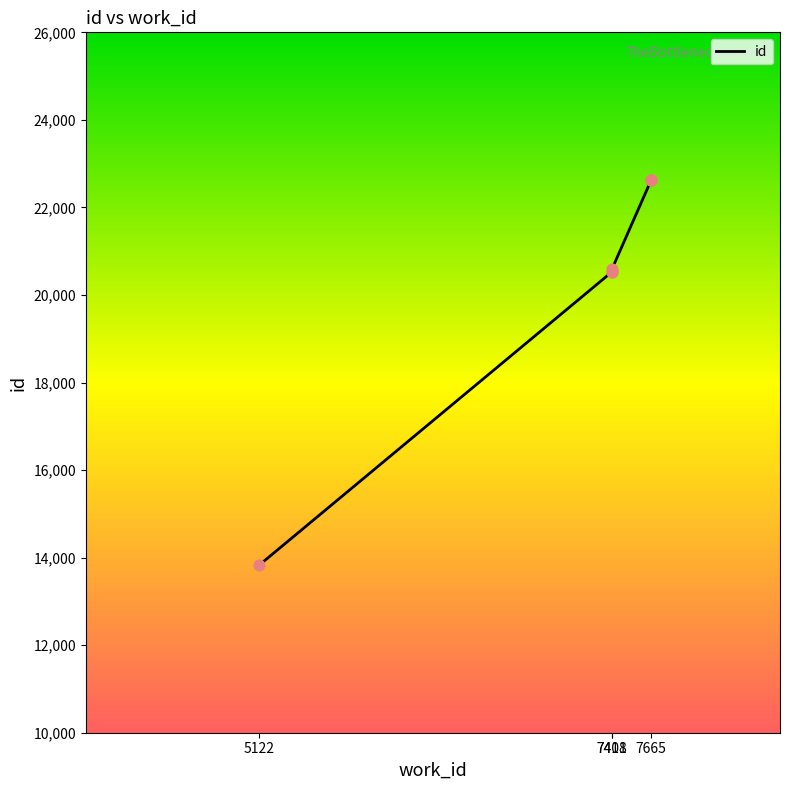

What is the ratio of the value at 7411 to the value at 7665?

0.9